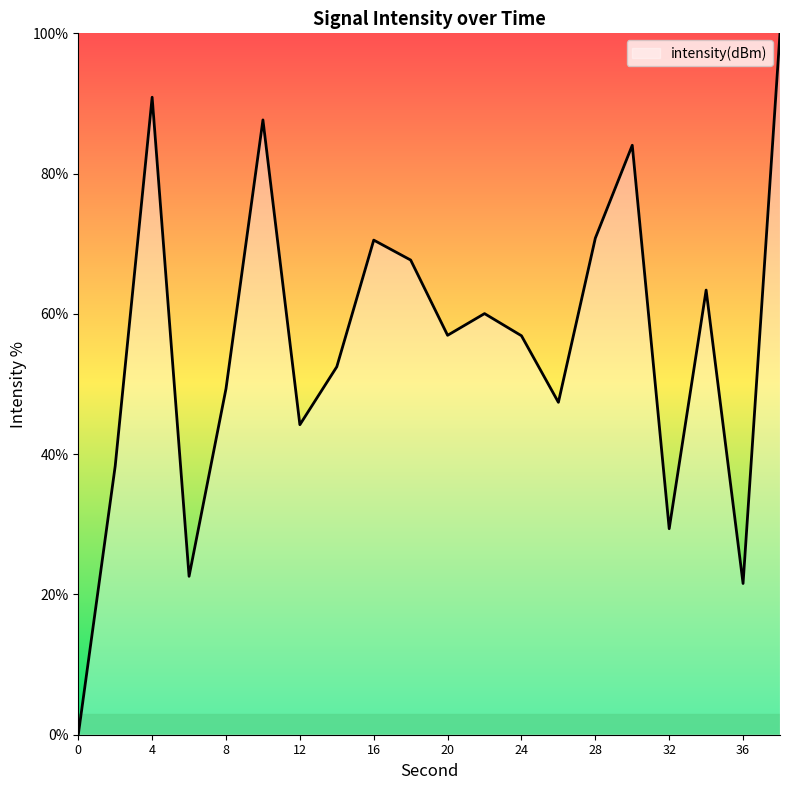

What is the greatest value displayed?

100.0